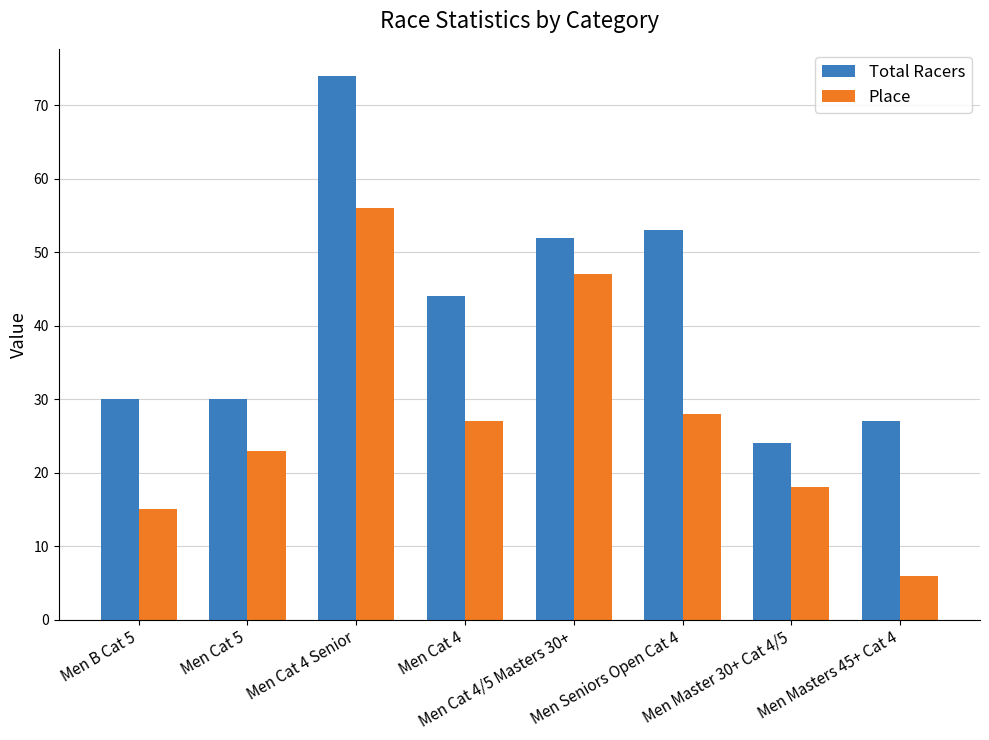

How many bars are there in total?

16